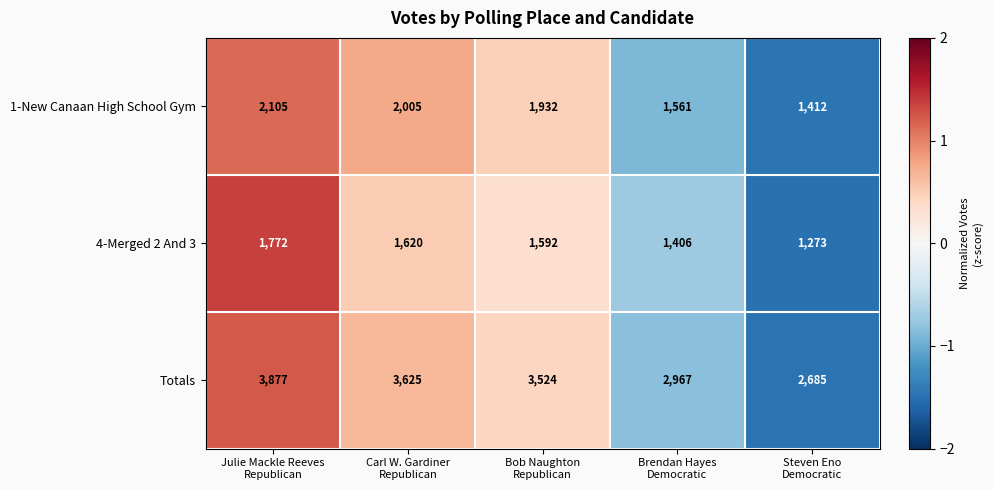

Which category has the highest value across all series?

Julie Mackle Reeves
Republican